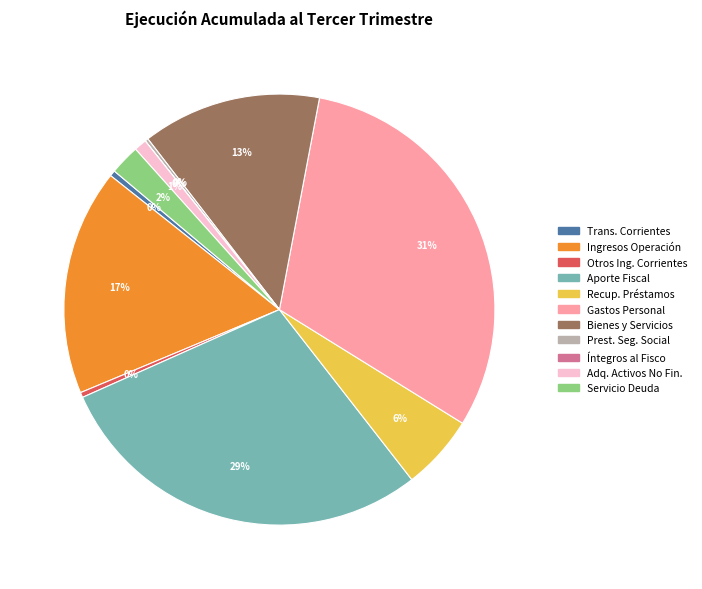

To the nearest percent, what is the difference between the largest and smallest slice percentages?

31%